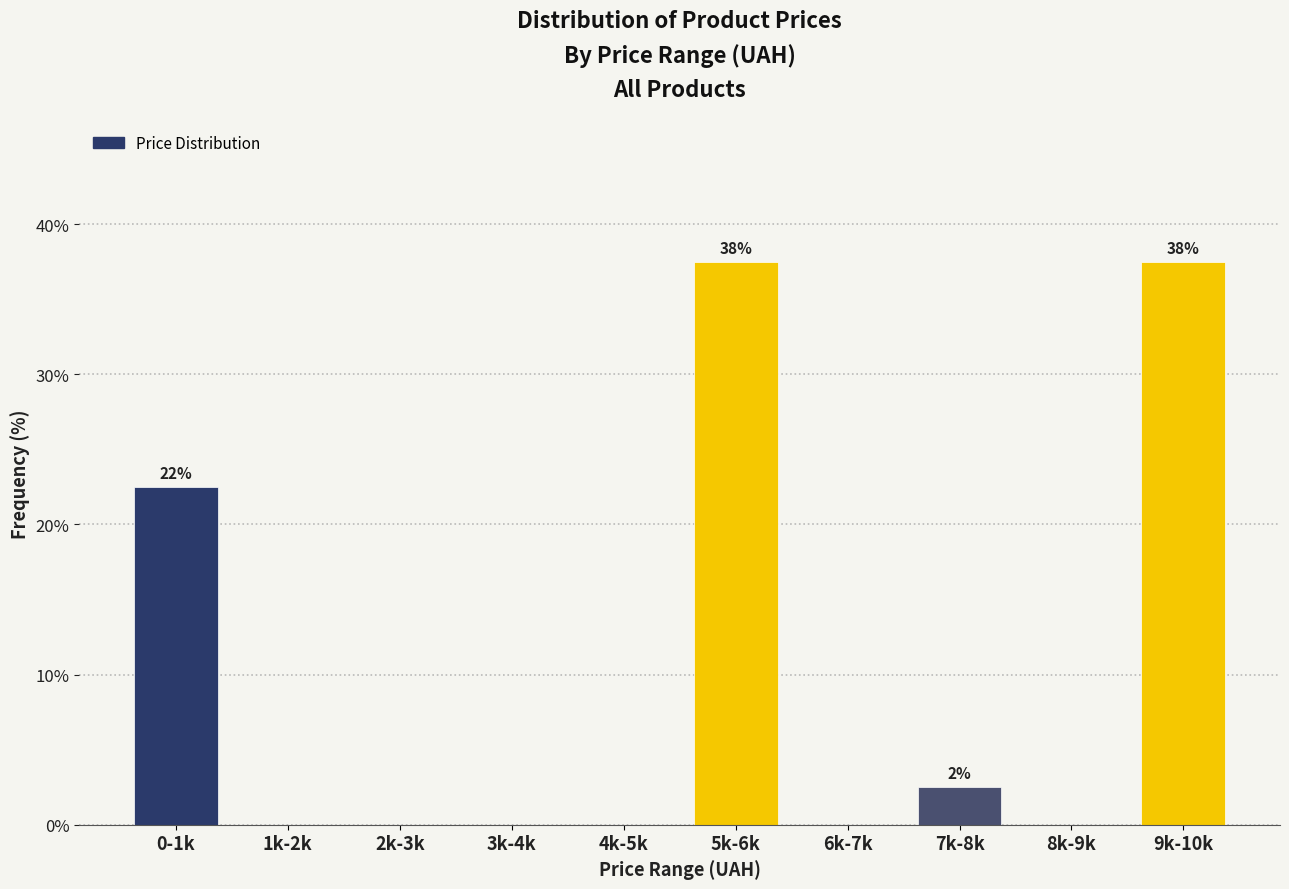

Reading right to left, extract all data points from this chart.

9k-10k=37.5	8k-9k=0.0	7k-8k=2.5	6k-7k=0.0	5k-6k=37.5	4k-5k=0.0	3k-4k=0.0	2k-3k=0.0	1k-2k=0.0	0-1k=22.5